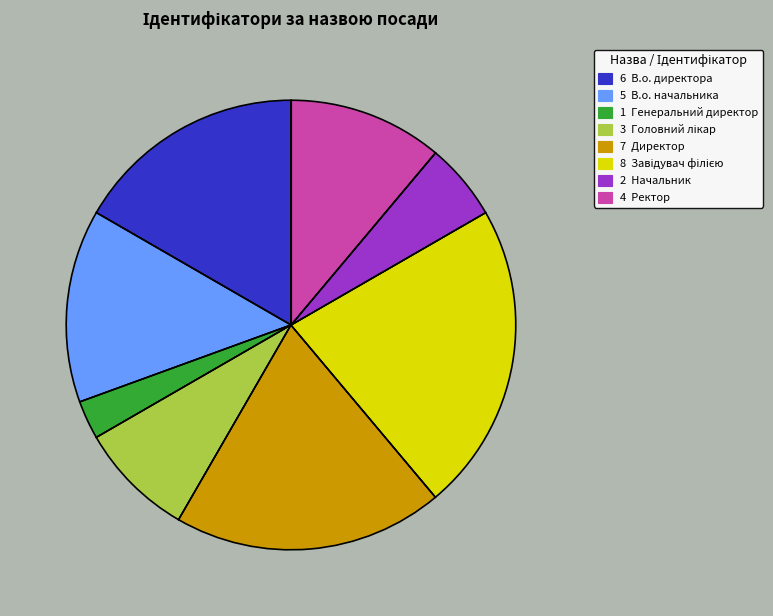

Is there any slice that represents more than half of the pie?

No